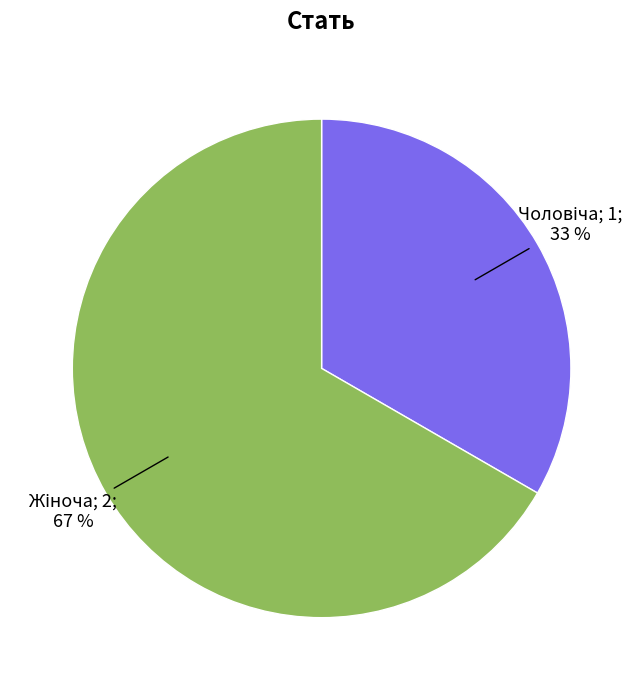

To the nearest percent, what is the average slice percentage?

50%